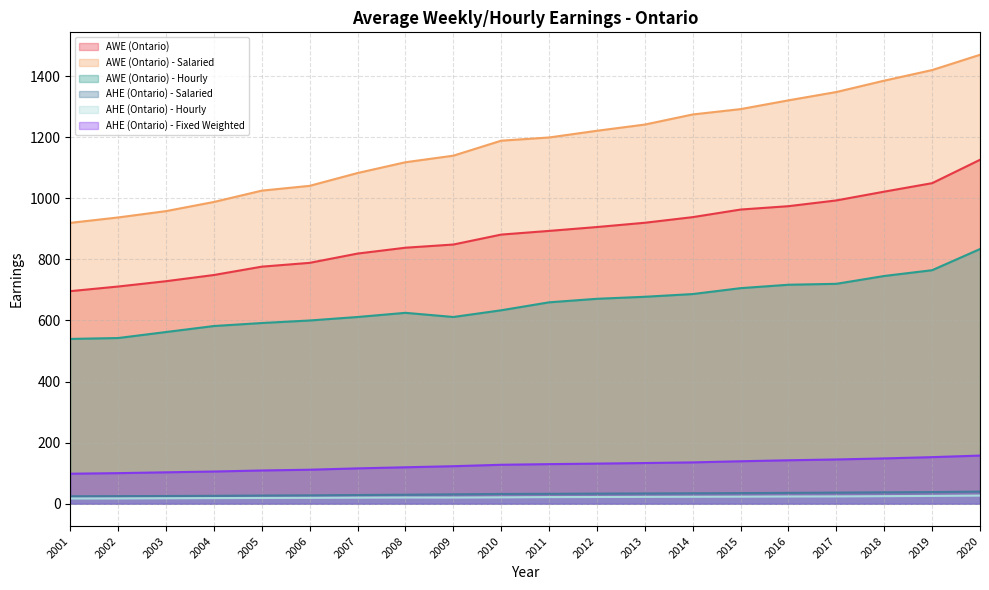

Which category has the lowest value in the AWE (Ontario) - Salaried series?

2001